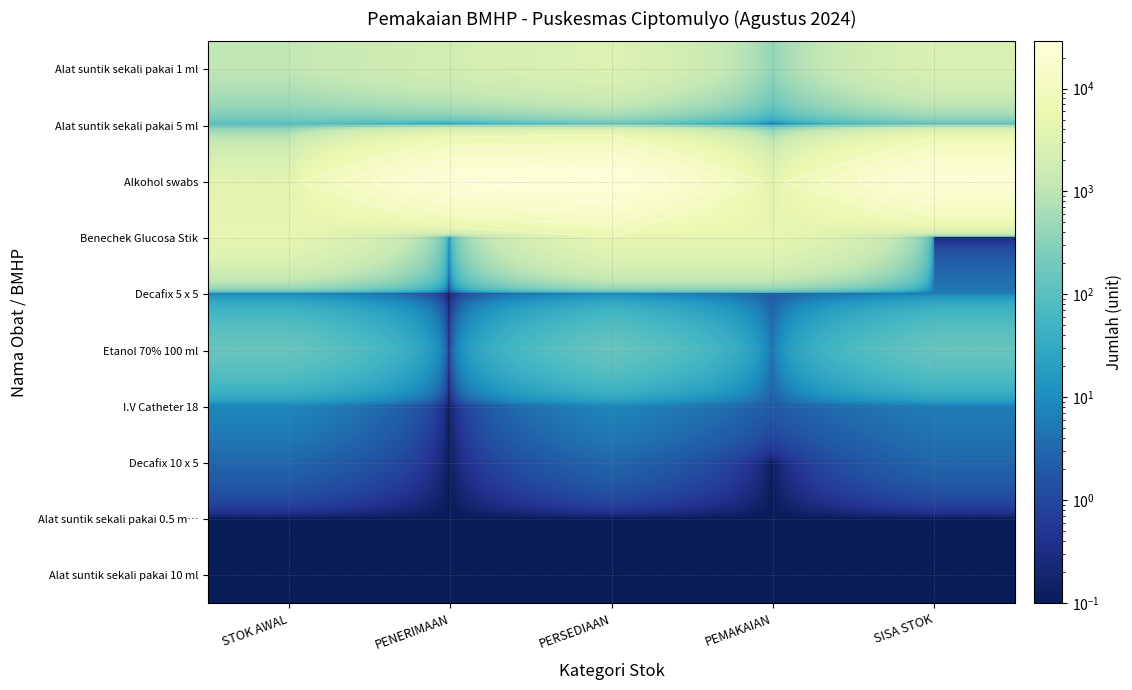

The I.V Catheter 18 series shows 2.0 at STOK AWAL. True or false?

False